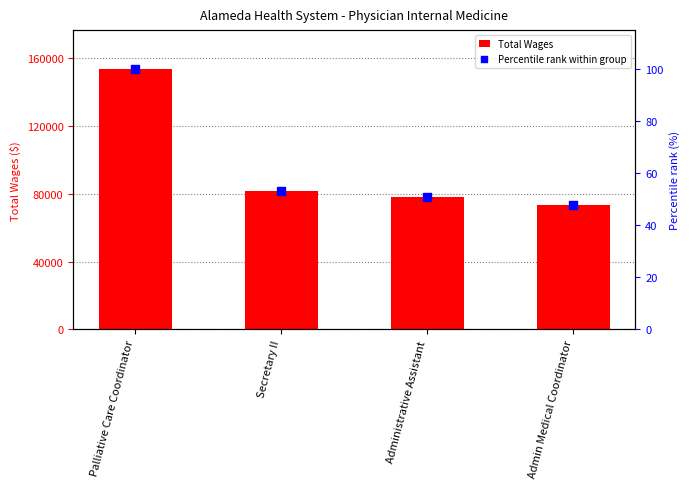

Which series contains the lowest Y value?

Percentile rank within group